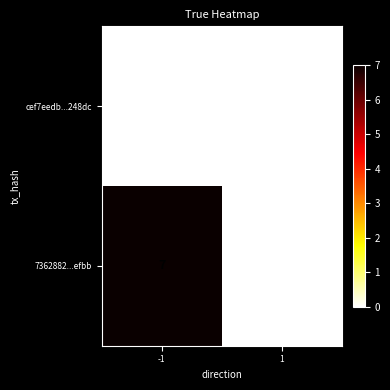

What is the sum of the 7362882...efbb values at -1 and 1?

7